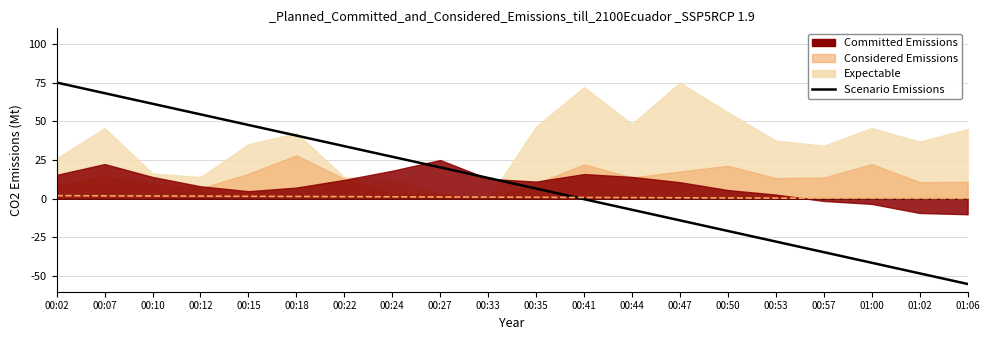

Rank the categories by value from lowest to highest.

01:06, 01:02, 01:00, 00:57, 00:53, 00:50, 00:47, 00:44, 00:41, 00:35, 00:33, 00:27, 00:24, 00:22, 00:18, 00:15, 00:12, 00:10, 00:07, 00:02